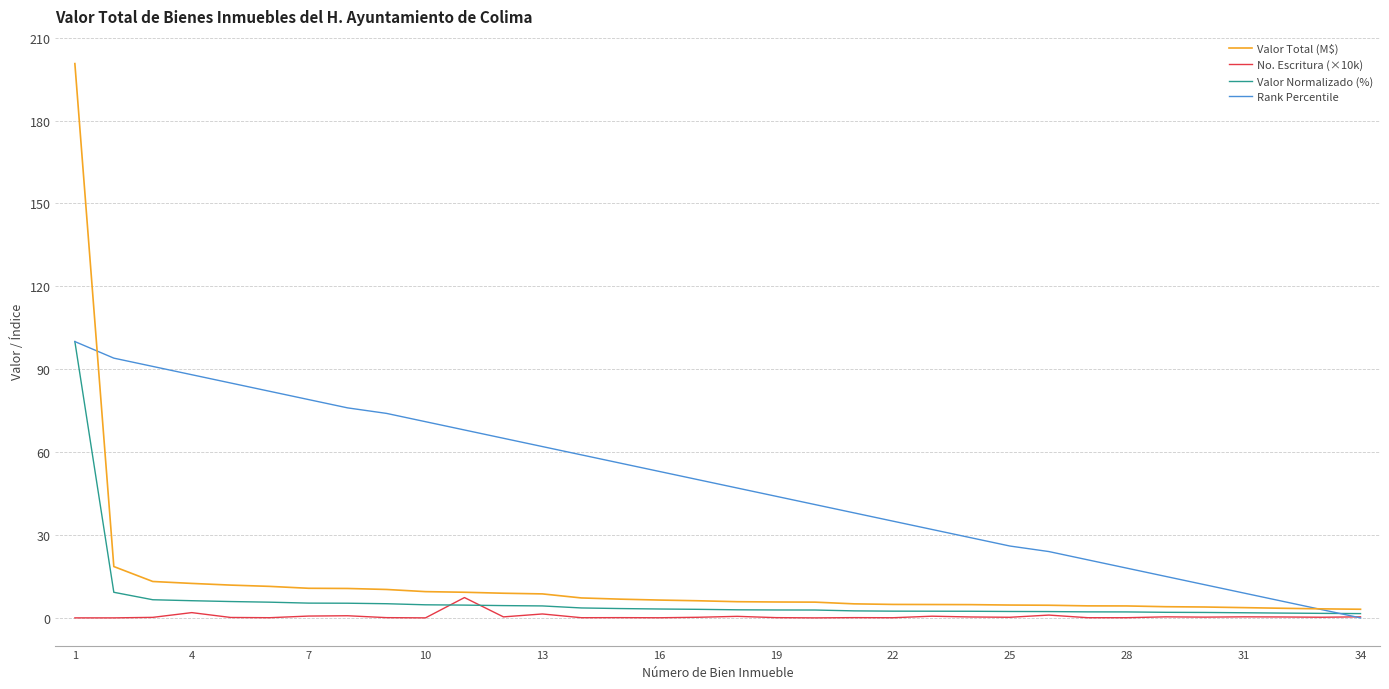

Which series has the largest total across all categories?

Rank Percentile